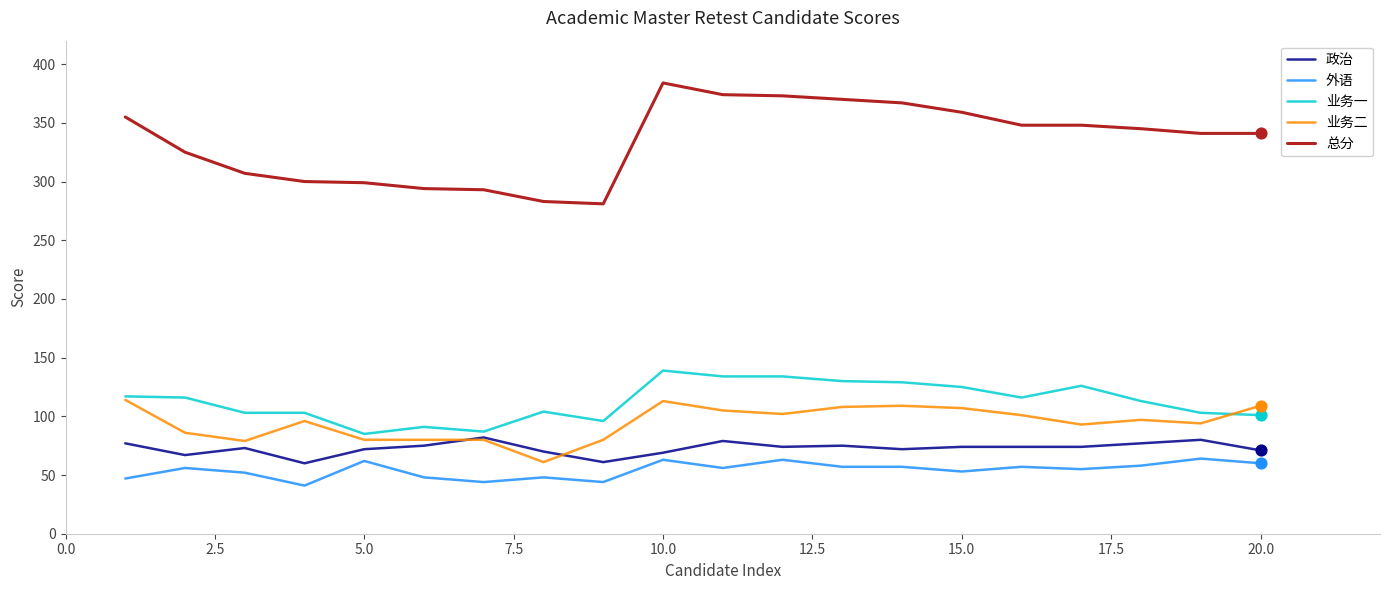

Which series has the largest total across all categories?

总分